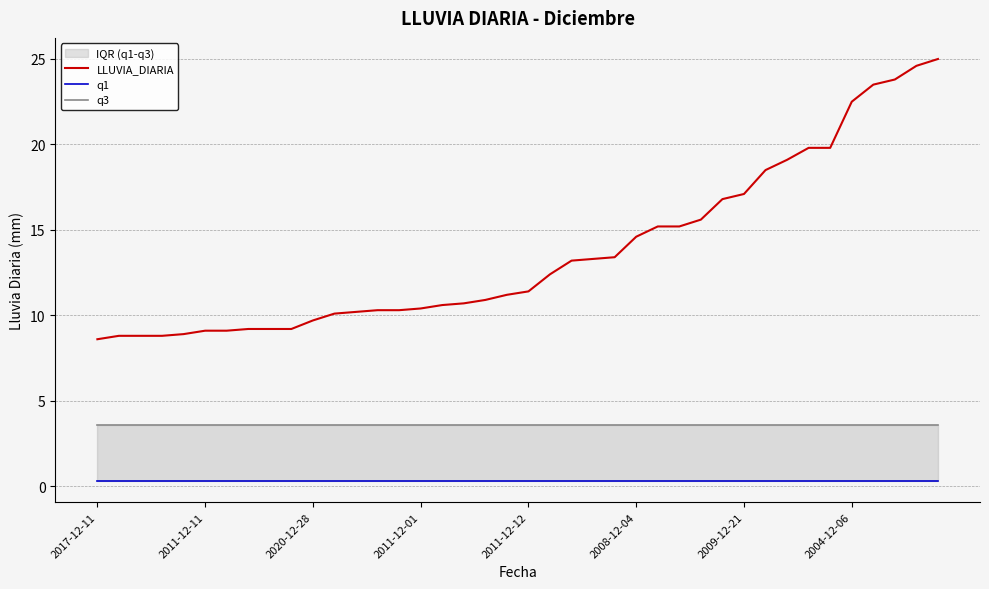

What value does the q1 series have at 22?

0.3